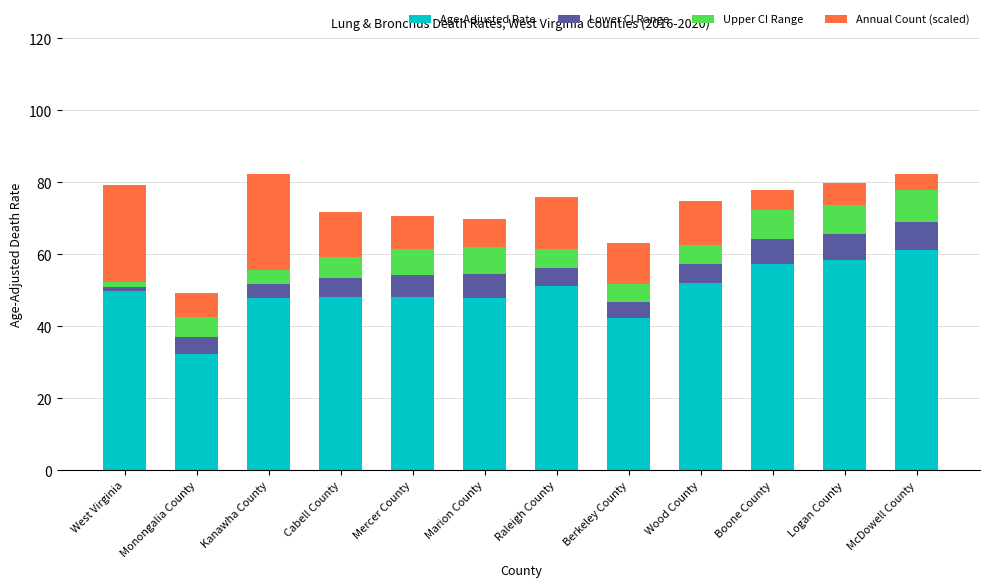

True or false: Age-Adjusted Rate has a value of 52.1 at Wood County.

True